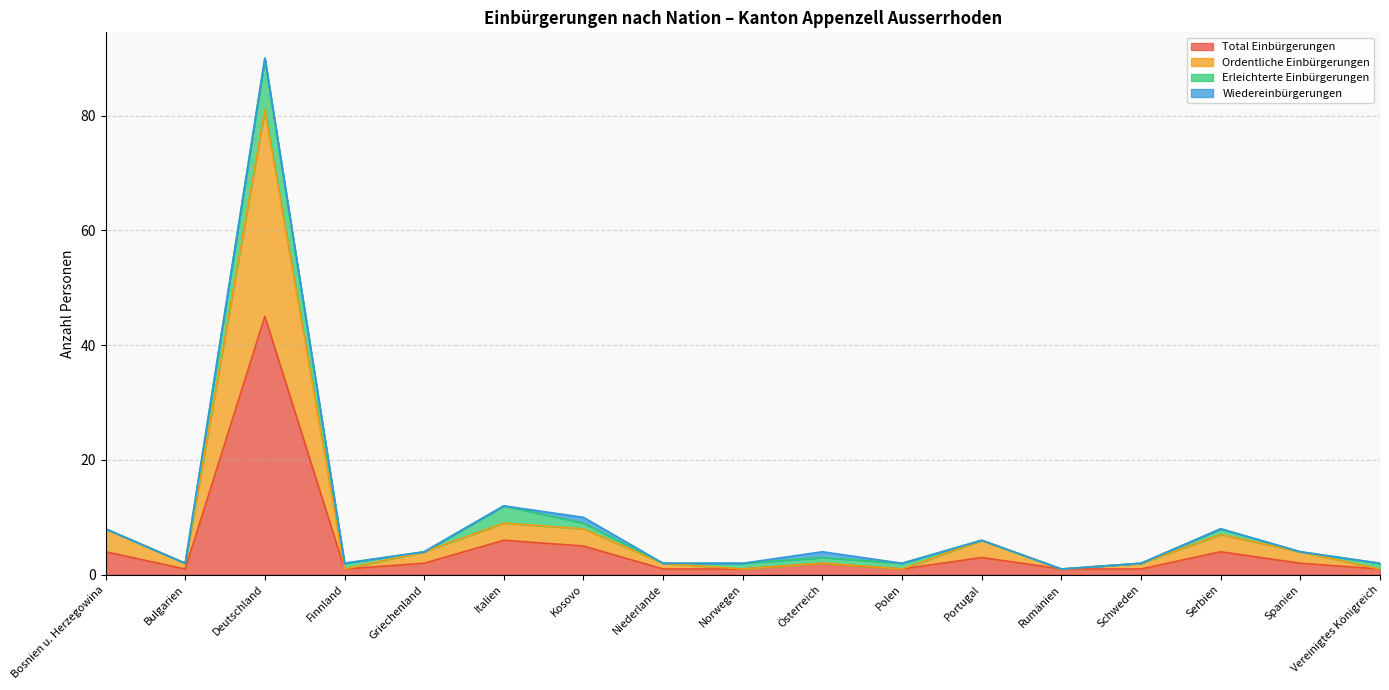

Is the value of Ordentliche Einbürgerungen at Niederlande greater than the value of Total Einbürgerungen at Österreich?

No